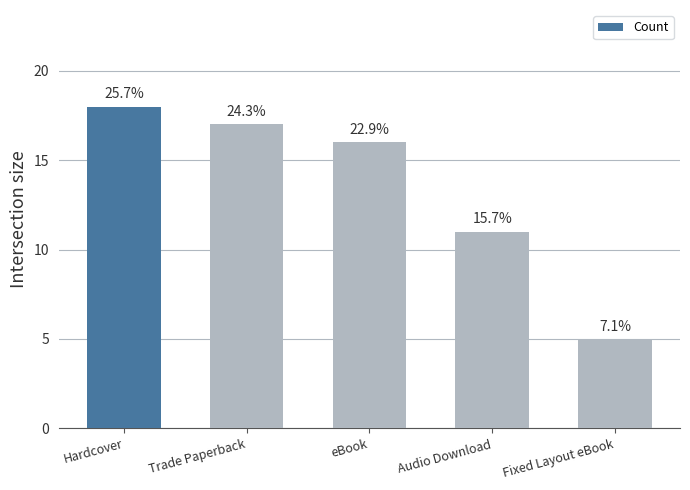

Are the bars horizontal?

No